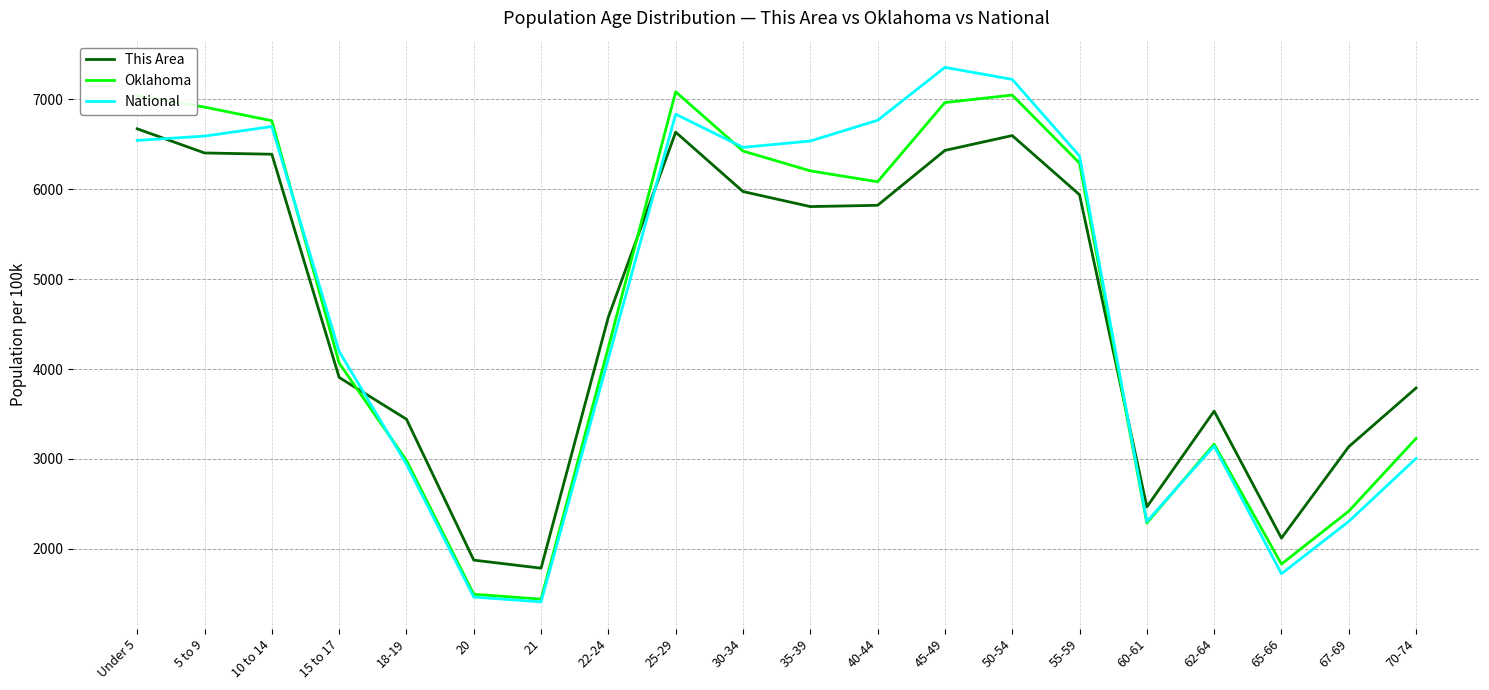

What is the difference between the highest and lowest values at 45-49?

923.6